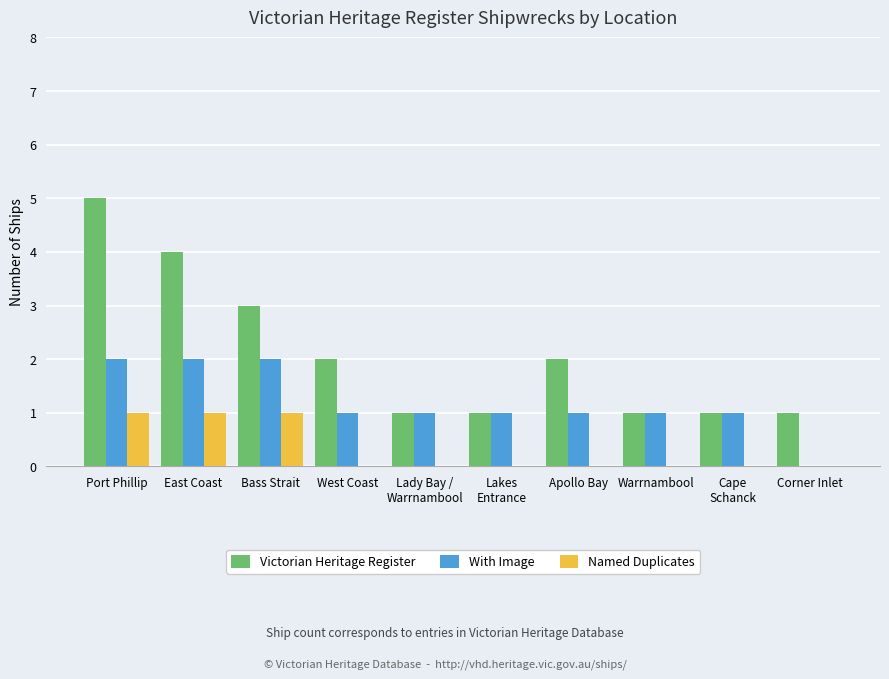

Which label corresponds to the largest value in the chart?

Port Phillip